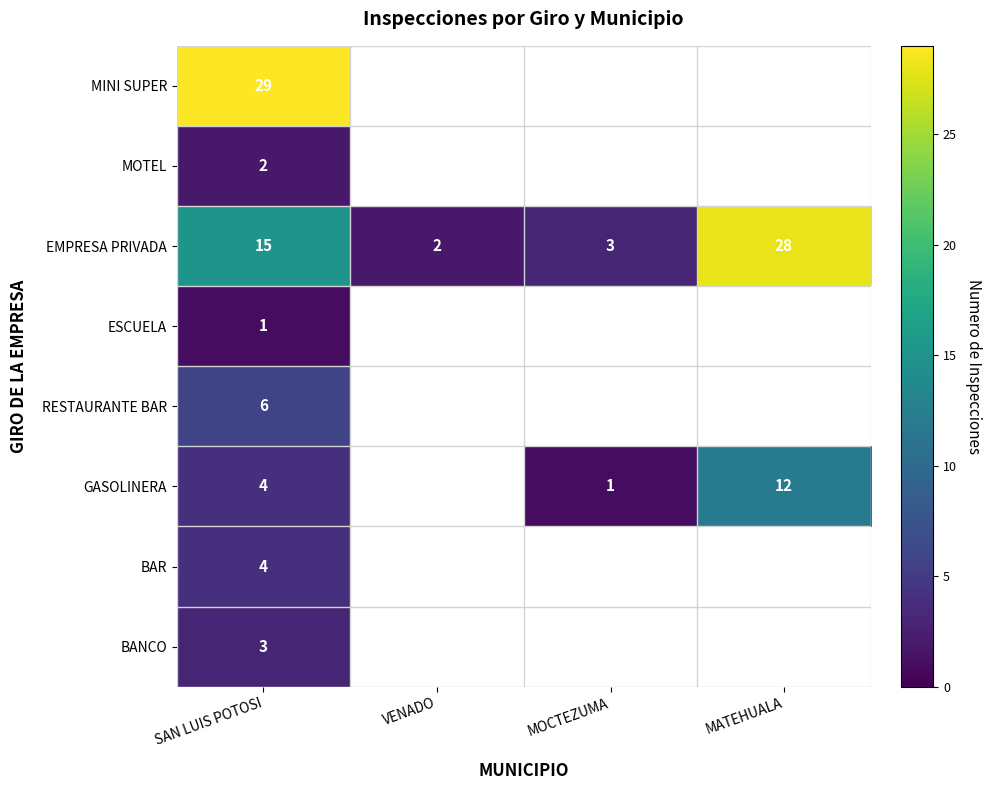

Is it true that RESTAURANTE BAR equals 10.4 at SAN LUIS POTOSI?

False